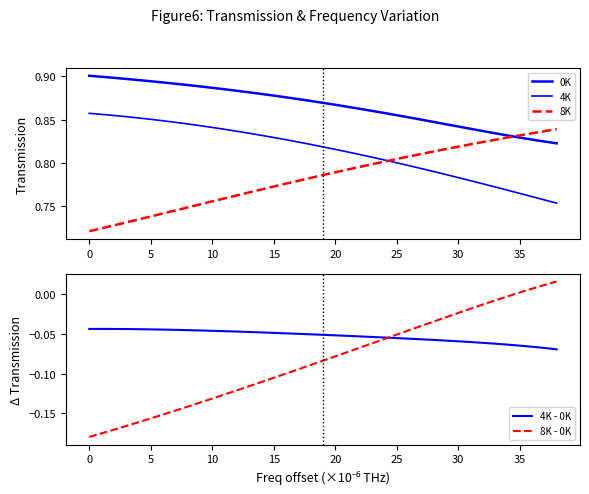

True or false: 8K - 0K and 0K intersect in this chart.

False